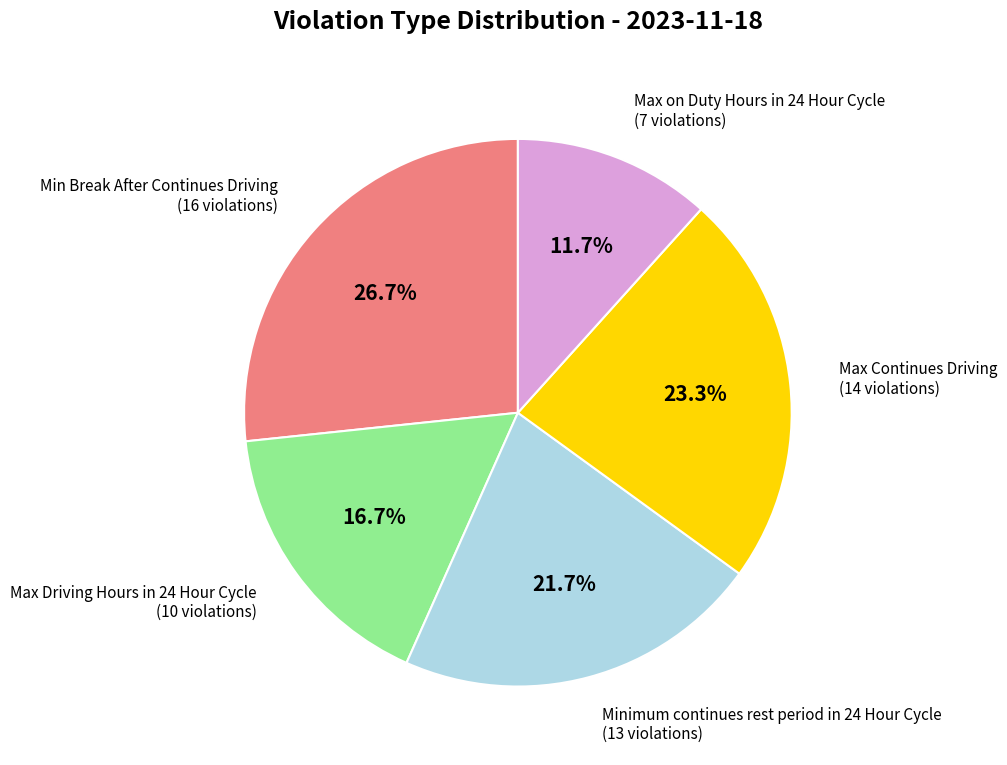

Does any single category account for the majority?

No